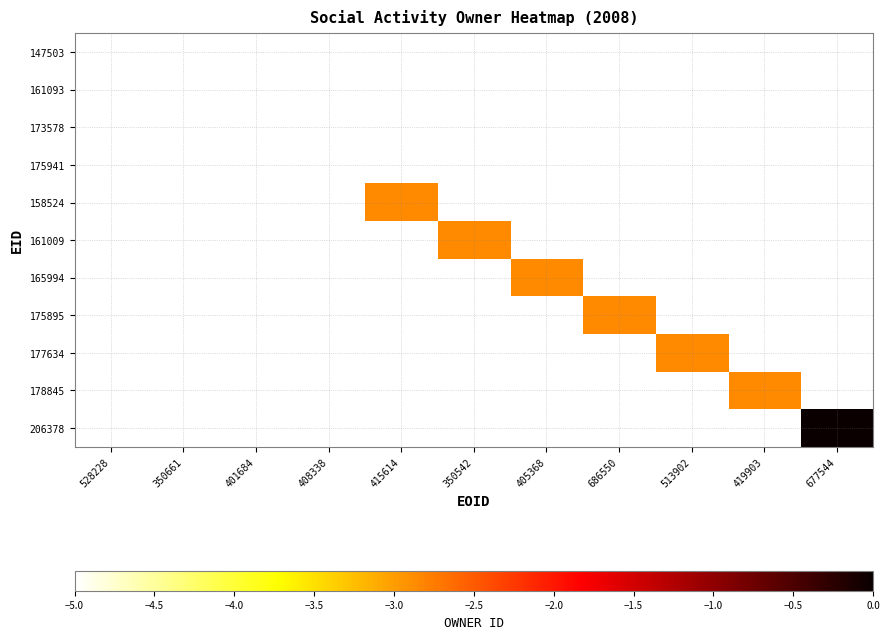

Count the number of data series in this chart.

11